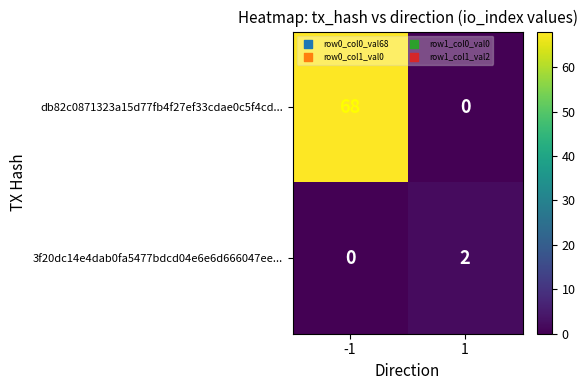

What is the difference between the db82c0871323a15d77fb4f27ef33cdae0c5f4cd... values at 1 and -1?

68